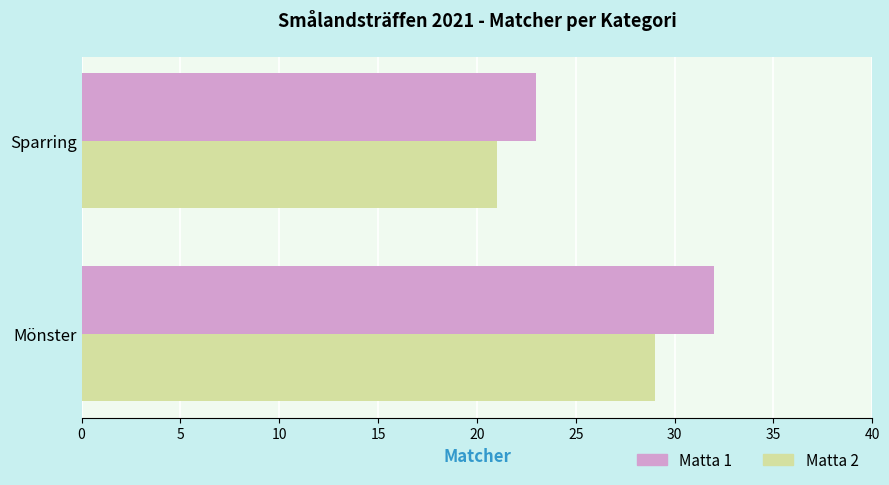

What is the sum of the Matta 2 values at Sparring and Mönster?

50